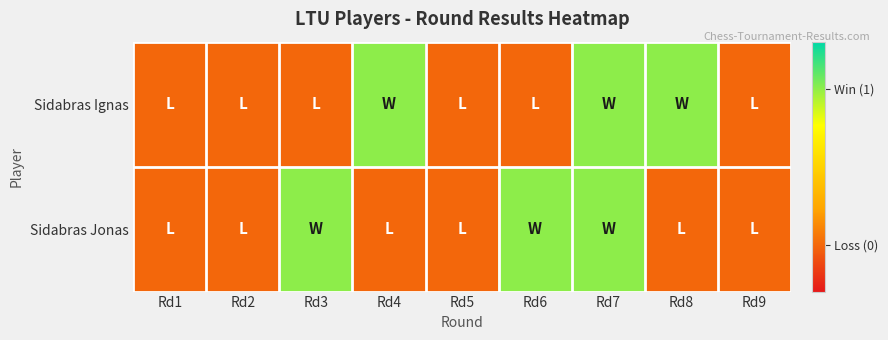

Reading left to right, what are all the values shown in this chart?

Sidabras Ignas: Rd1=0	Rd2=0	Rd3=0	Rd4=1	Rd5=0	Rd6=0	Rd7=1	Rd8=1	Rd9=0
Sidabras Jonas: Rd1=0	Rd2=0	Rd3=1	Rd4=0	Rd5=0	Rd6=1	Rd7=1	Rd8=0	Rd9=0